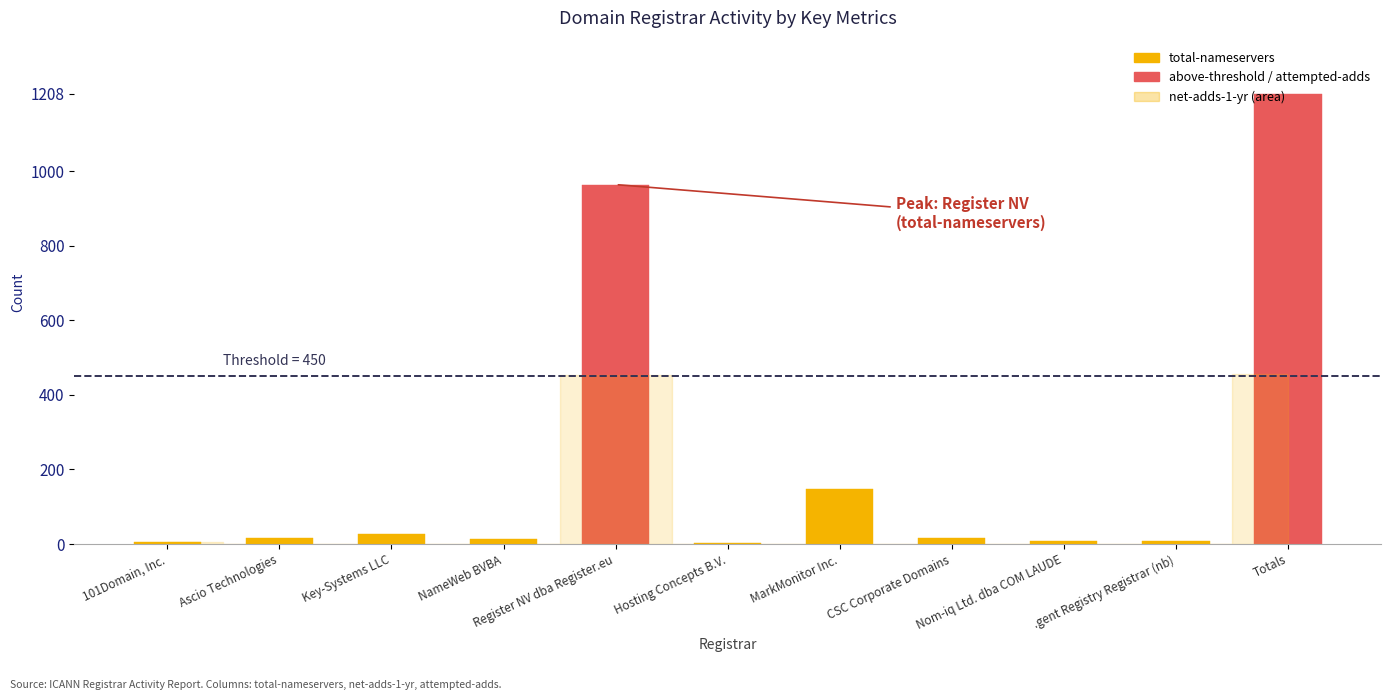

The value of net-adds-2-yr at Hosting Concepts B.V. is 0. True or false?

True